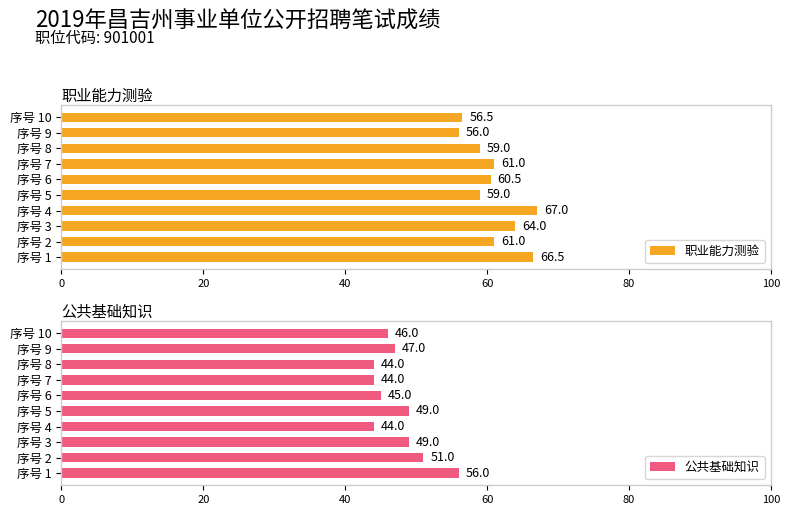

What is the lowest value of the 公共基础知识 series?

44